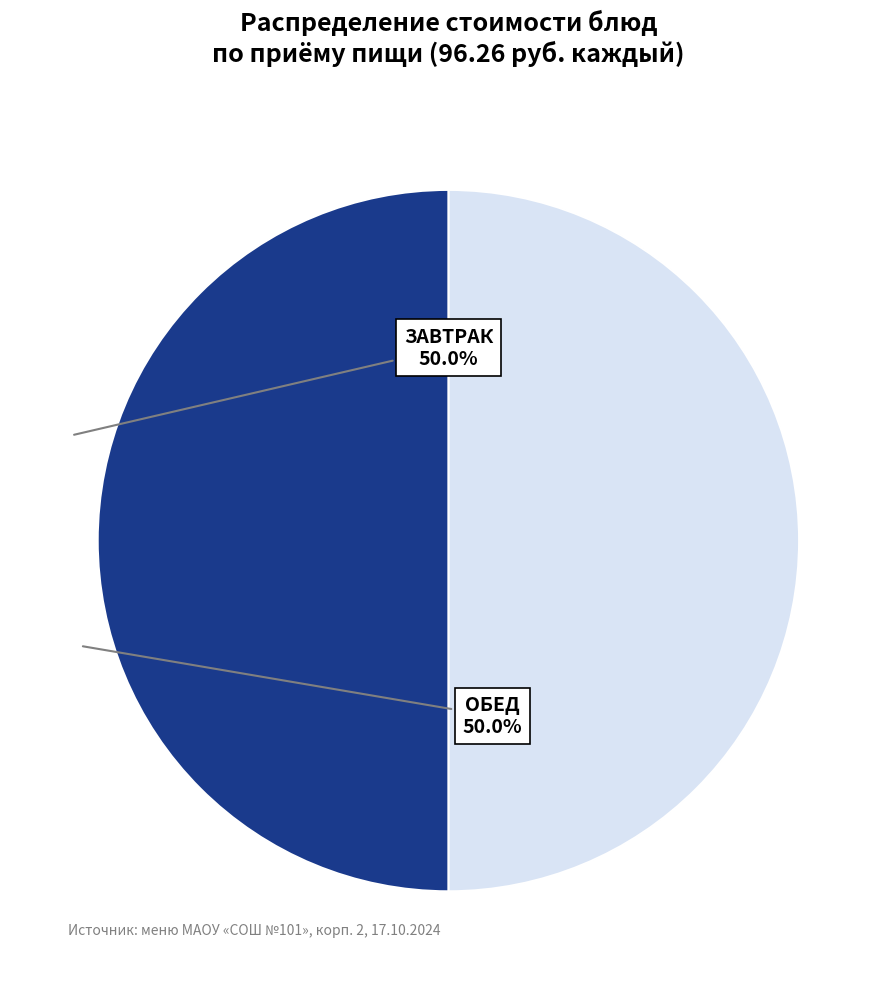

Is the sum of ОБЕД and ЗАВТРАК greater than half?

Yes